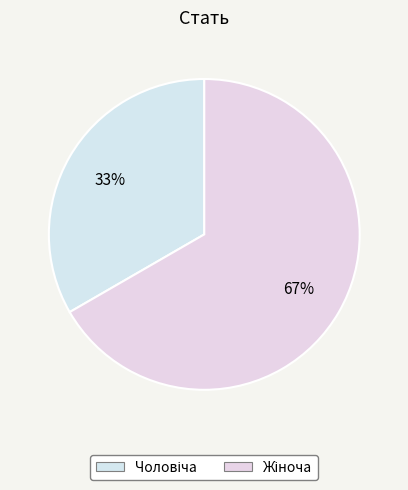

How many segments does this pie chart have?

2